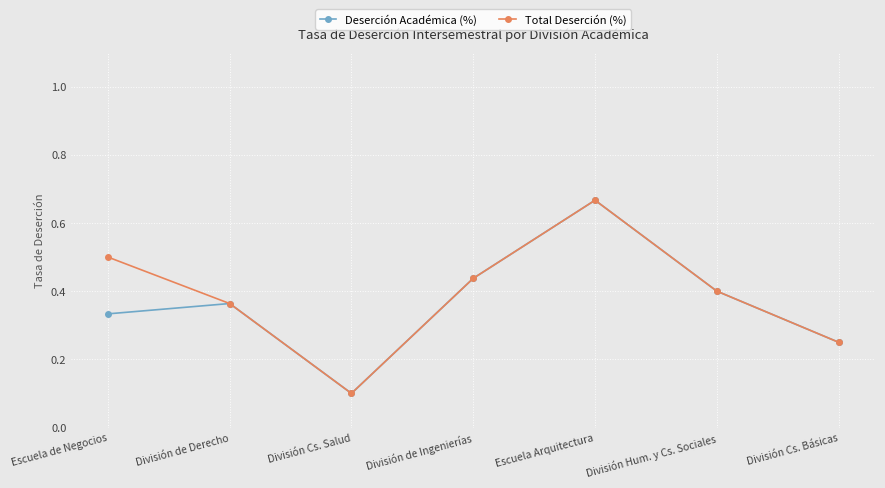

How many interior local valleys does the Total Deserción (%) series have?

1